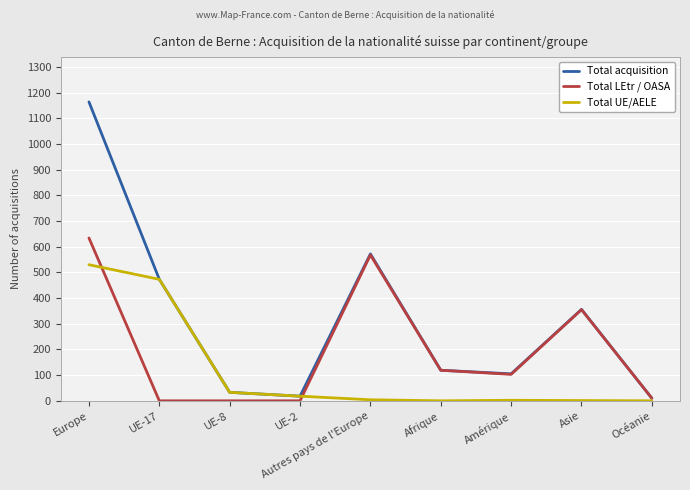

List the series in order of their peak value, highest first.

Total acquisition, Total LEtr / OASA, Total UE/AELE